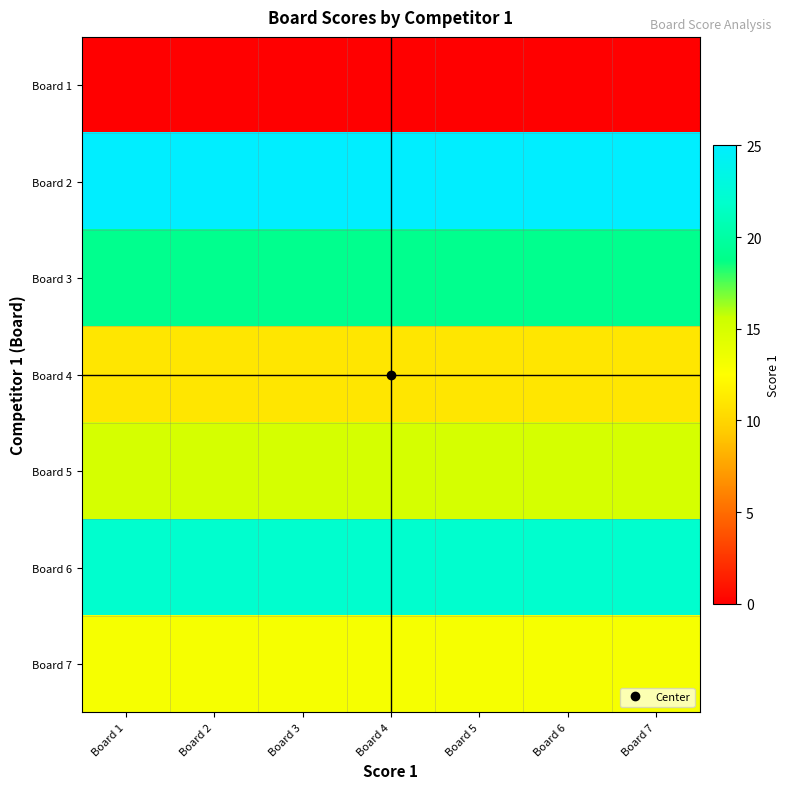

Reading right to left, transcribe all the data shown in this chart.

Board 1: Board 7=0	Board 6=0	Board 5=0	Board 4=0	Board 3=0	Board 2=0	Board 1=0
Board 2: Board 7=25	Board 6=25	Board 5=25	Board 4=25	Board 3=25	Board 2=25	Board 1=25
Board 3: Board 7=19	Board 6=19	Board 5=19	Board 4=19	Board 3=19	Board 2=19	Board 1=19
Board 4: Board 7=11	Board 6=11	Board 5=11	Board 4=11	Board 3=11	Board 2=11	Board 1=11
Board 5: Board 7=15	Board 6=15	Board 5=15	Board 4=15	Board 3=15	Board 2=15	Board 1=15
Board 6: Board 7=22	Board 6=22	Board 5=22	Board 4=22	Board 3=22	Board 2=22	Board 1=22
Board 7: Board 7=13	Board 6=13	Board 5=13	Board 4=13	Board 3=13	Board 2=13	Board 1=13